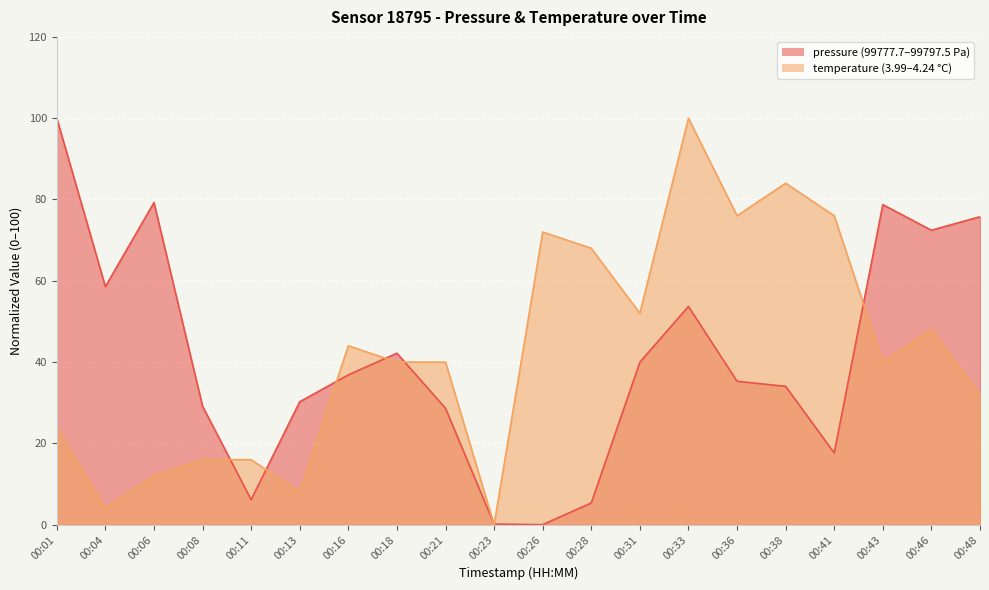

How many positive values does the pressure series have?

19